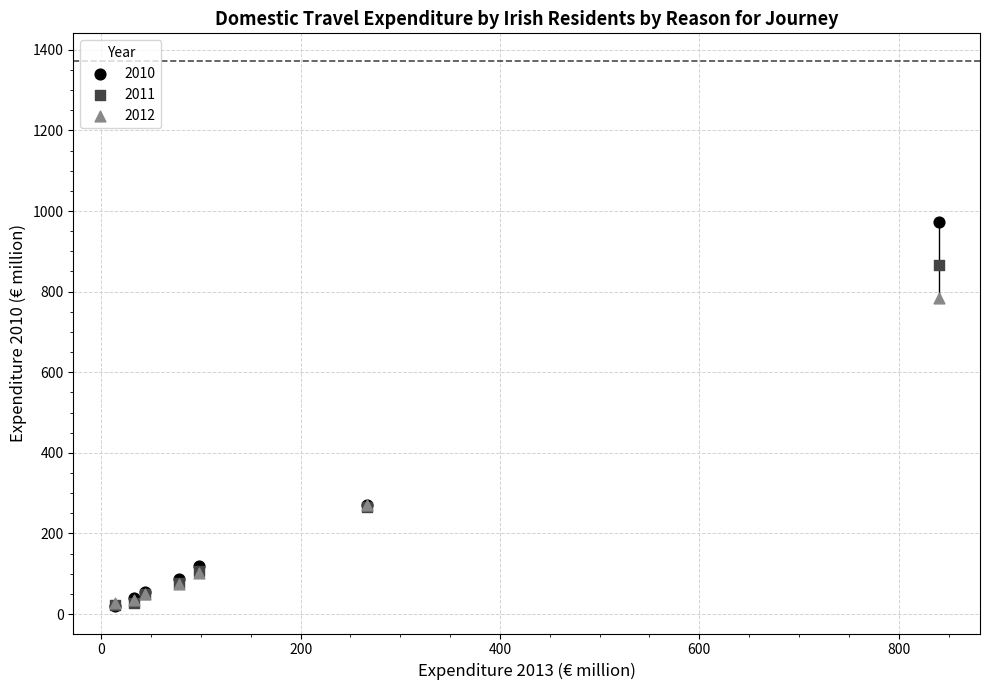

Which series has the widest spread of Y values?

2010